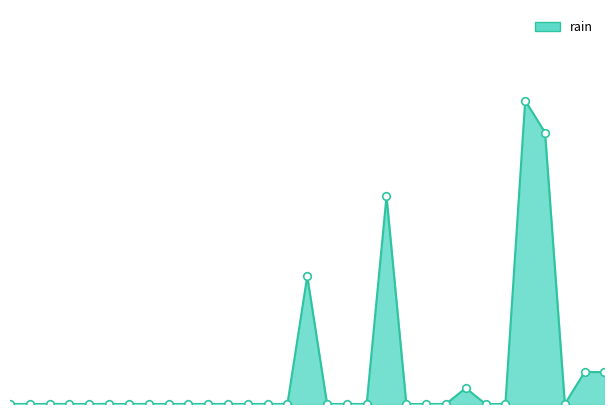

Does the chart have visible grid lines?

No